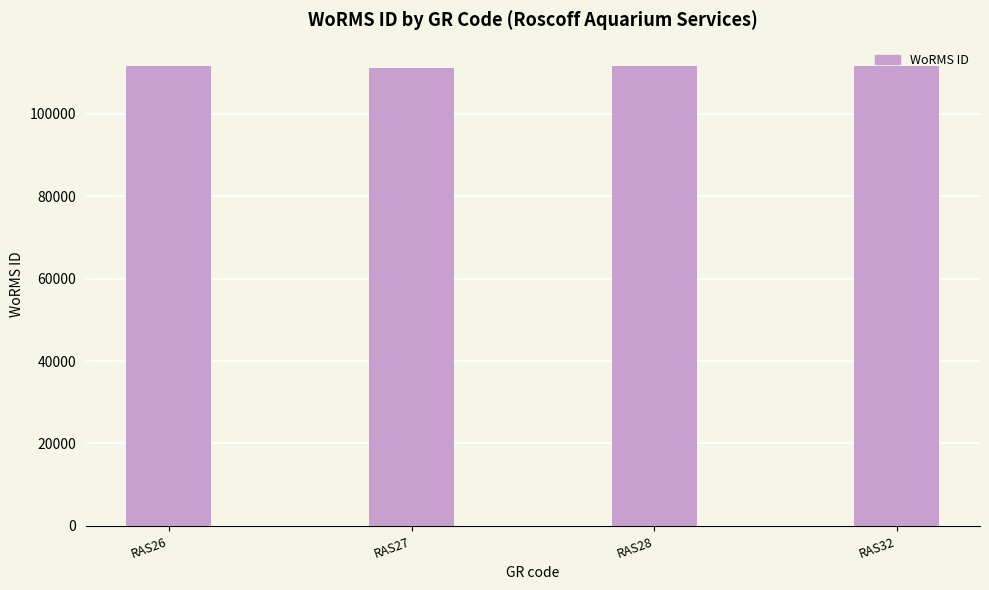

What is the greatest value displayed?

111667